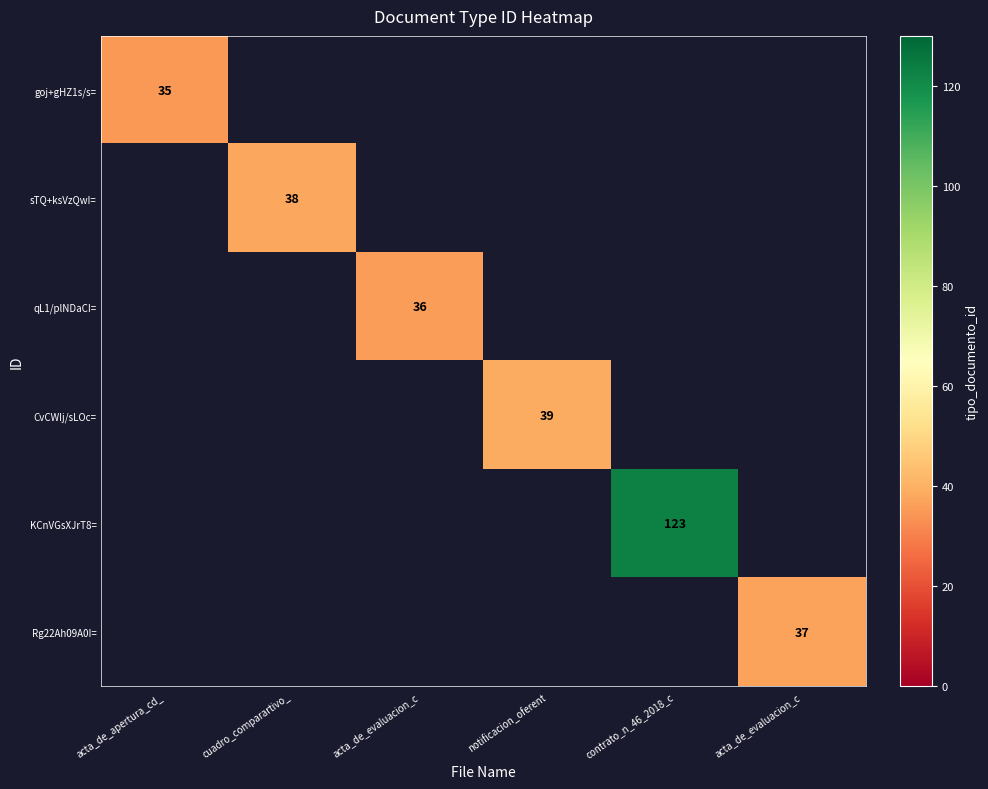

List the series in order of their peak value, lowest first.

goj+gHZ1s/s=, qL1/plNDaCI=, Rg22Ah09A0I=, sTQ+ksVzQwI=, CvCWIj/sLOc=, KCnVGsXJrT8=